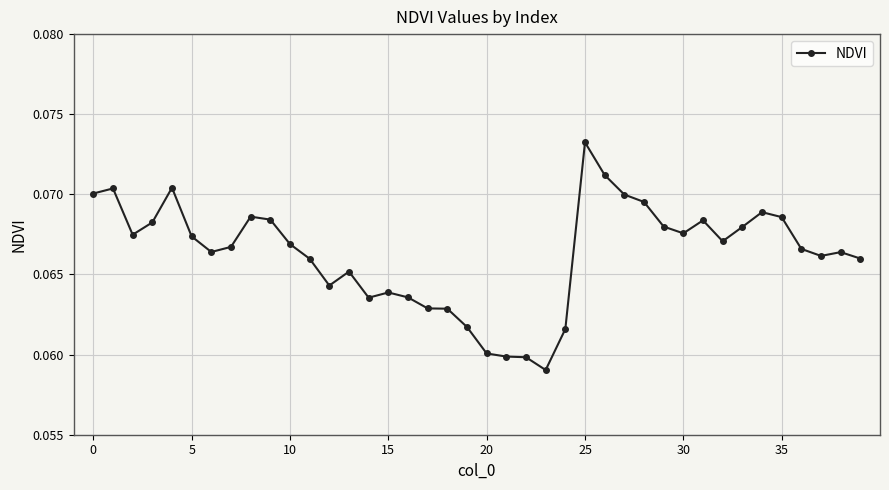

How many values are between 0 and 1?

40